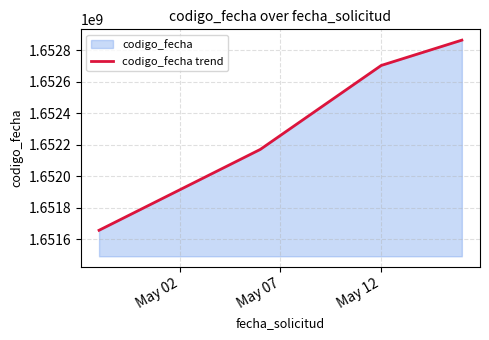

What is the average value?

1652348910